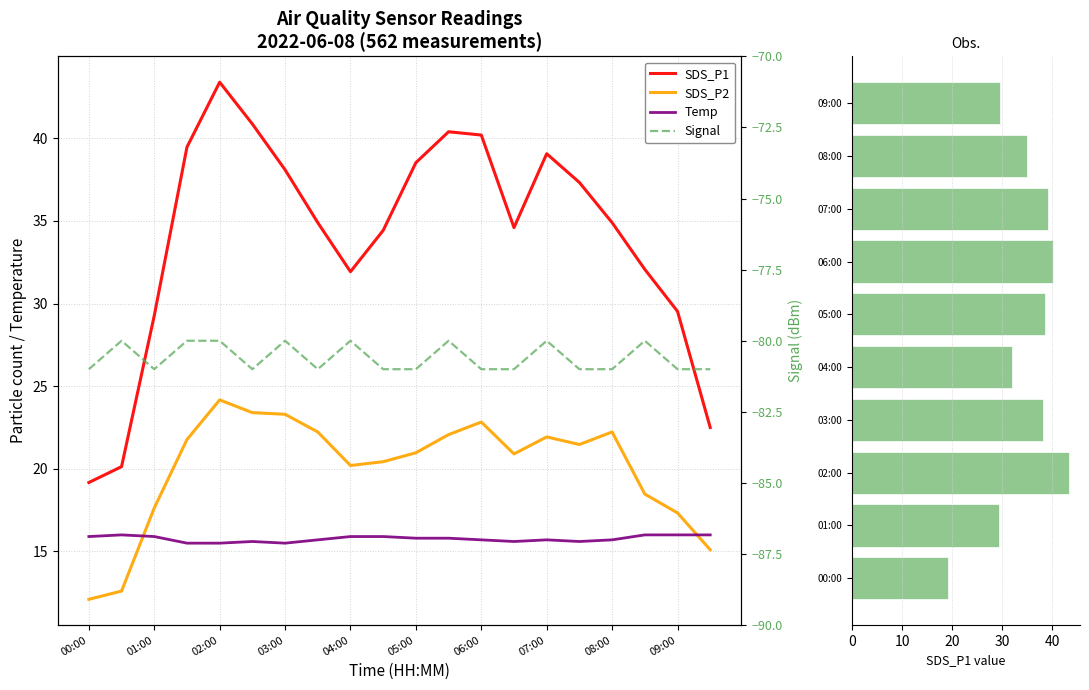

What is the greatest value displayed?

43.4